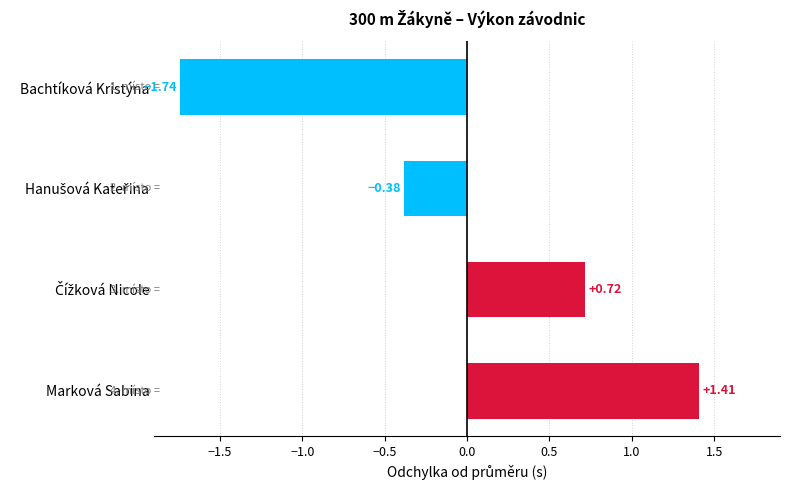

What is the label of the 4th bar from the bottom?

Bachtíková Kristýna